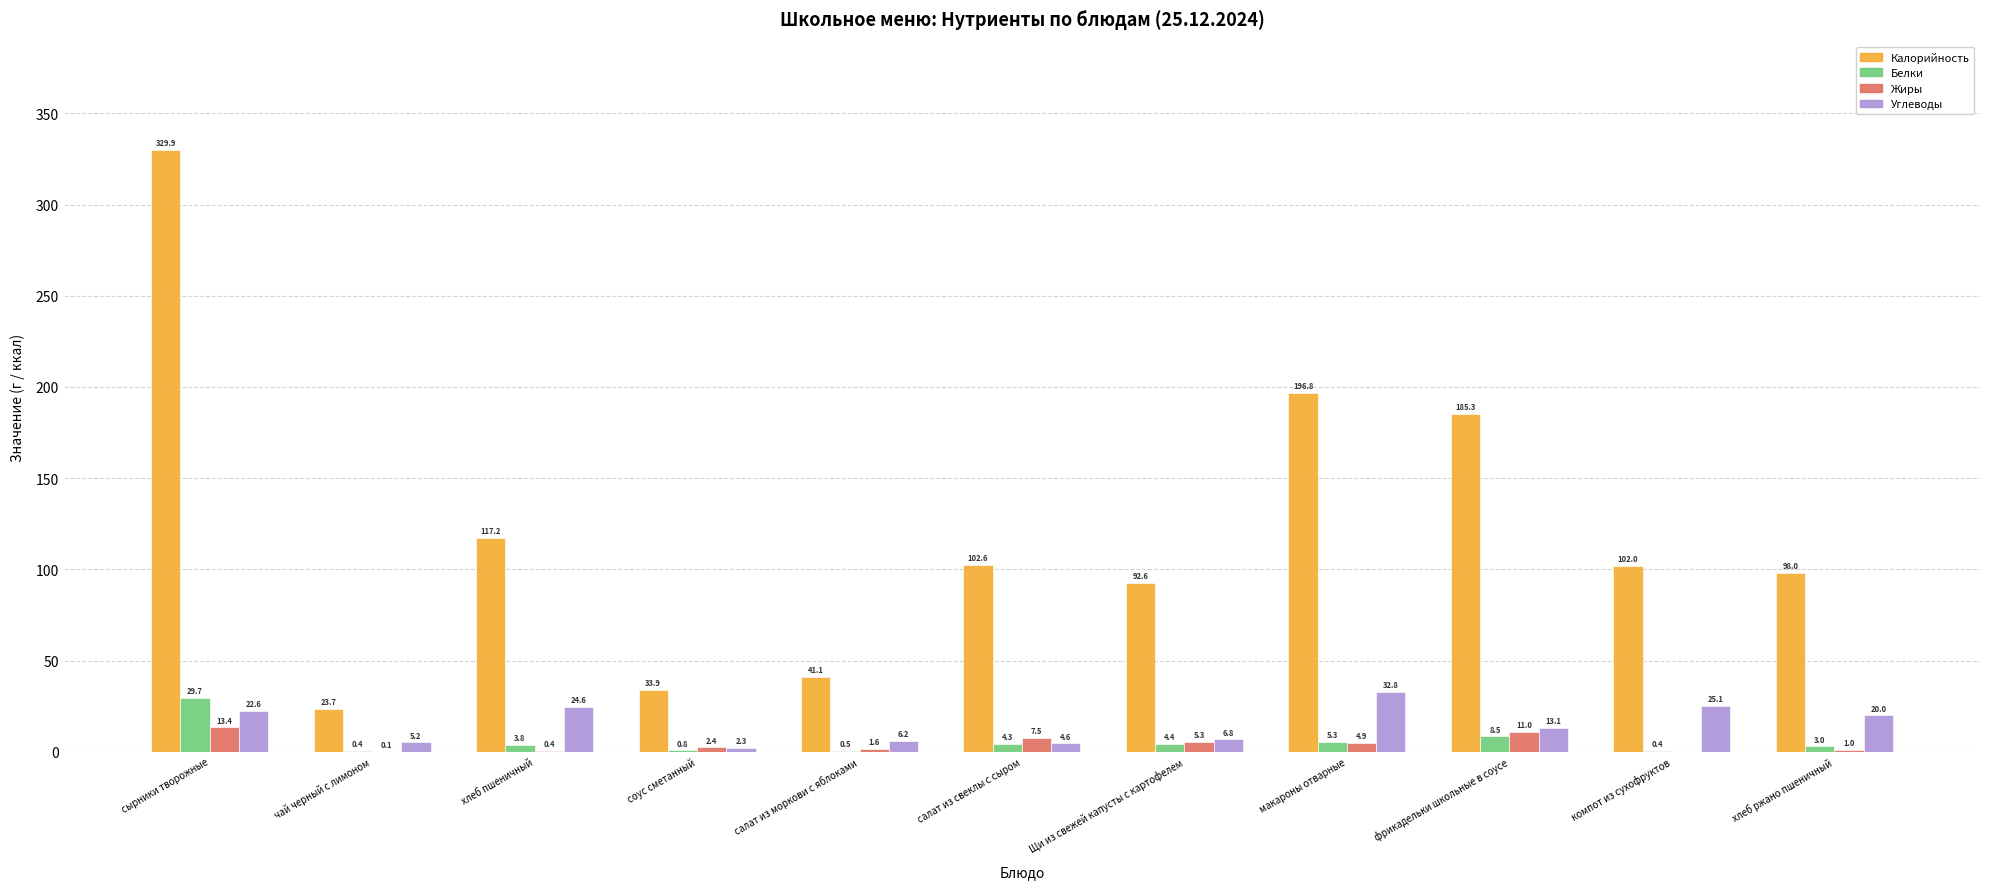

Between хлеб пшеничный and Щи из свежей капусты с картофелем, which series saw the biggest shift?

Калорийность